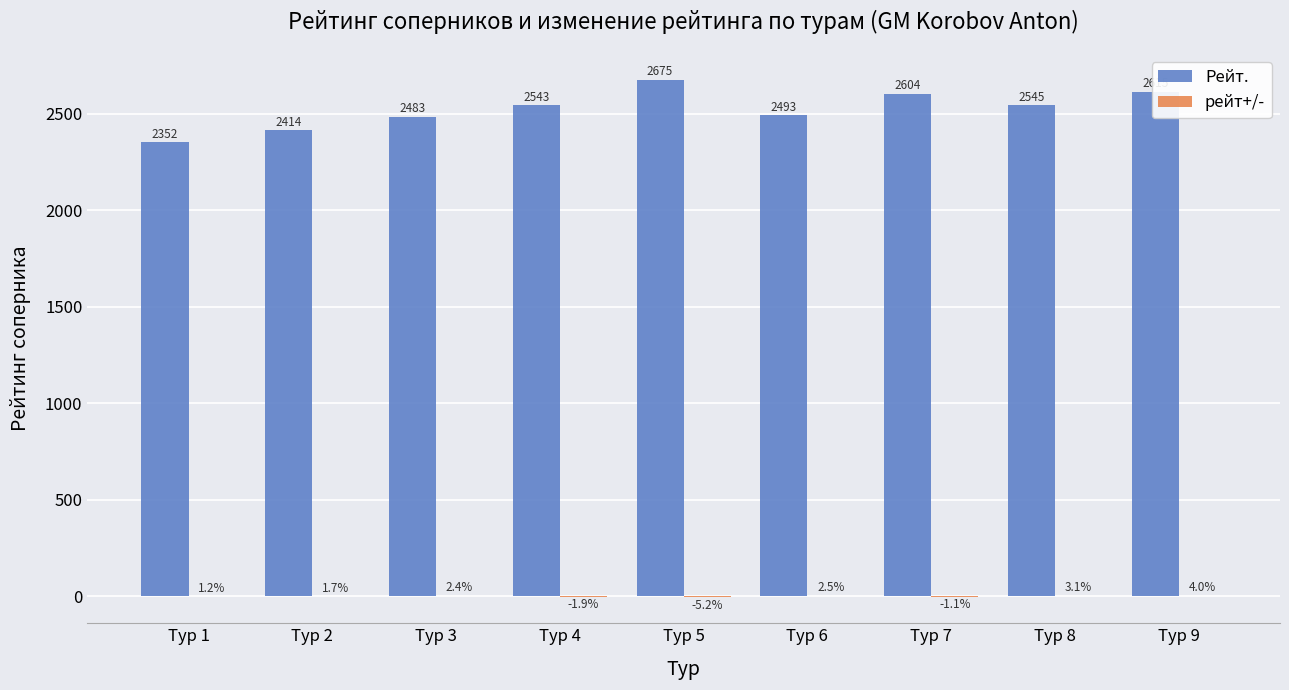

Count the number of data series in this chart.

2